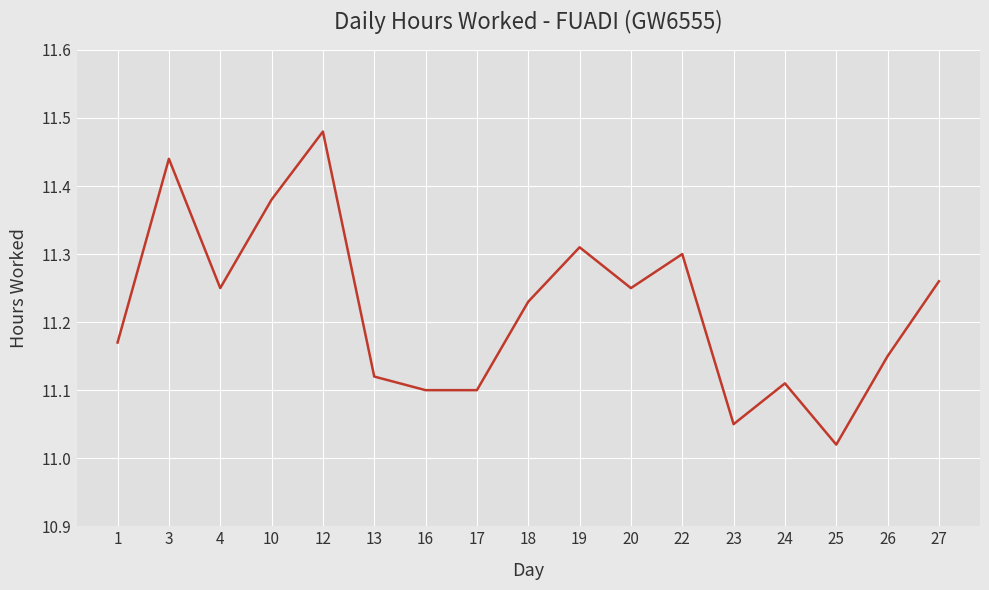

Which category has the highest value across all series?

12